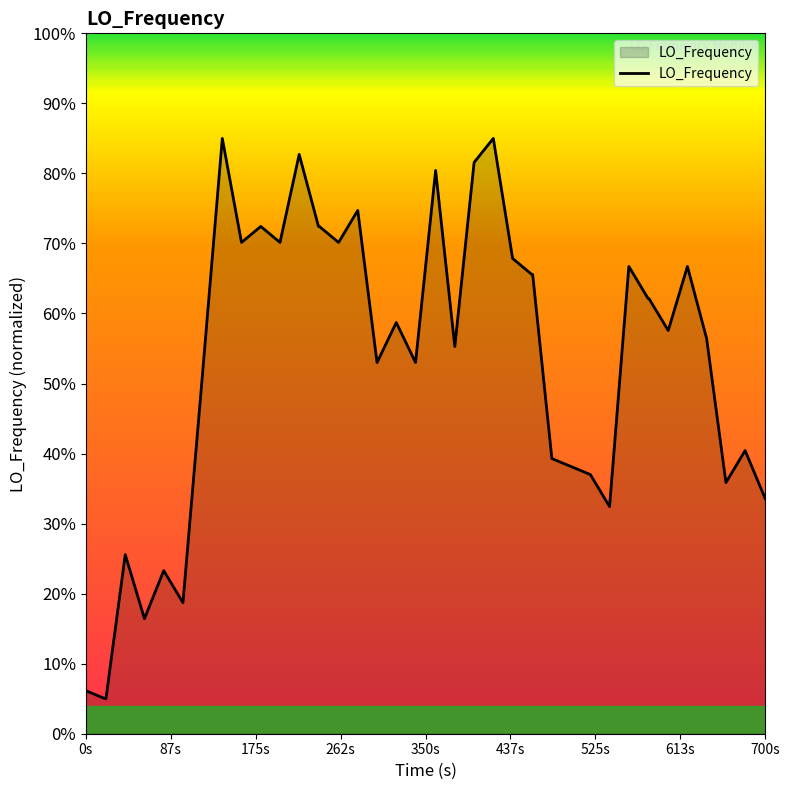

What is the maximum value shown in the chart?

85.0